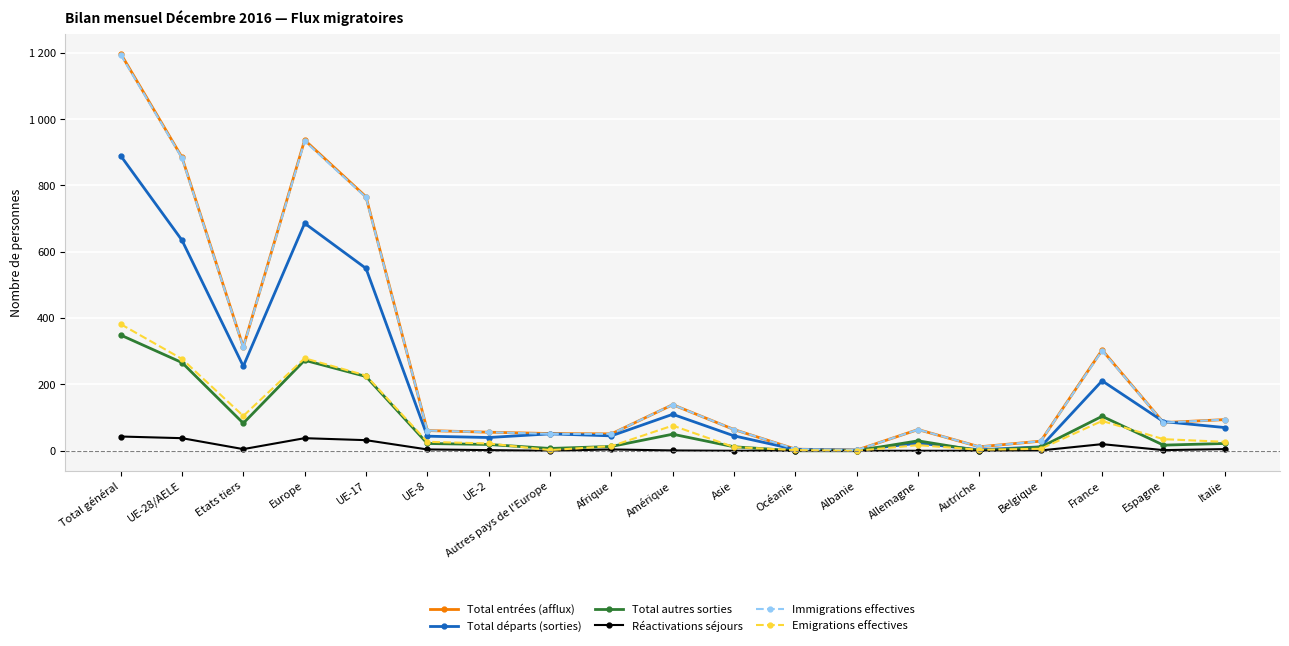

Is it true that Total autres sorties equals 114 at UE-28/AELE?

False